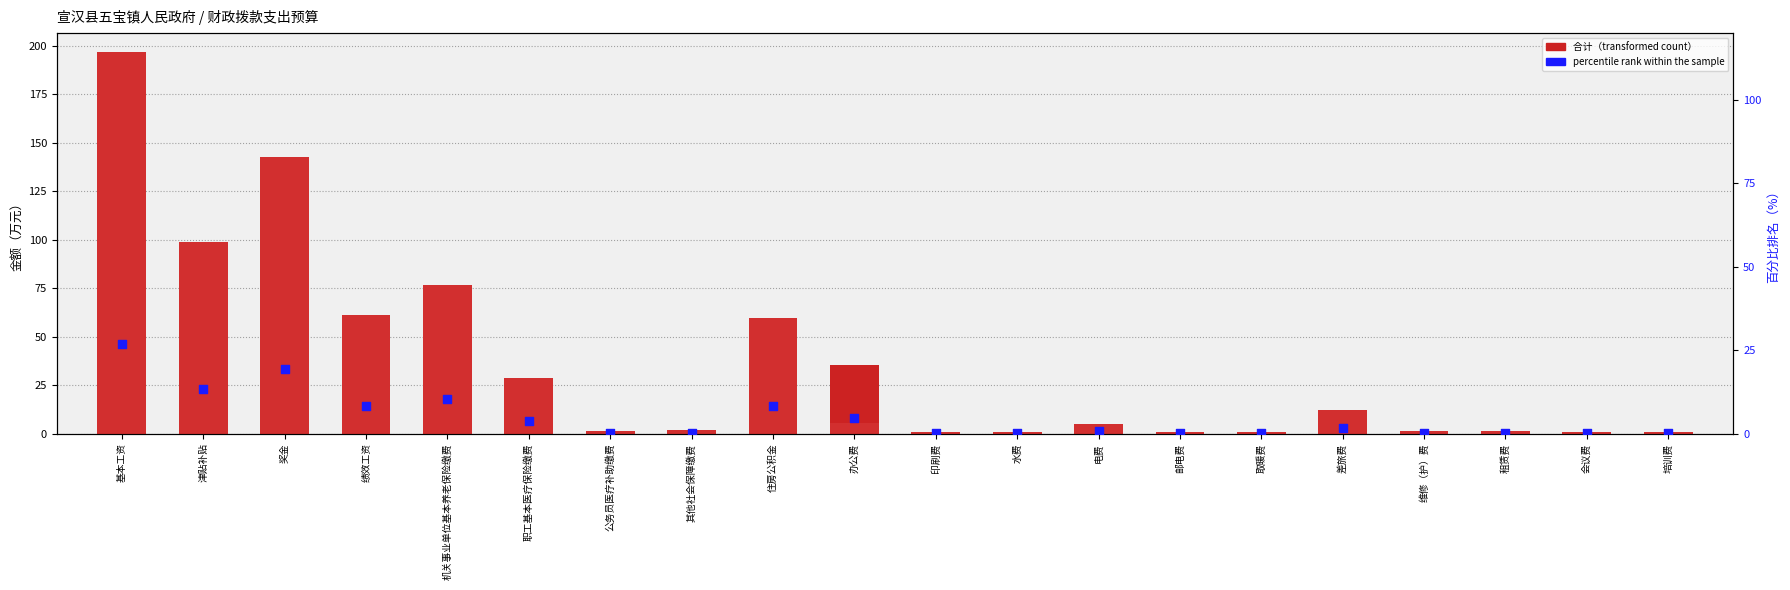

What is the total value across all series at 绩效工资?

131.0